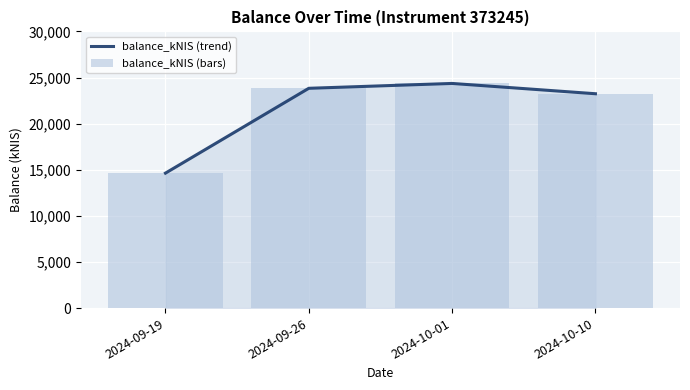

What is the approximate value of balance_kNIS (trend) at 2024-10-01?

24357.6